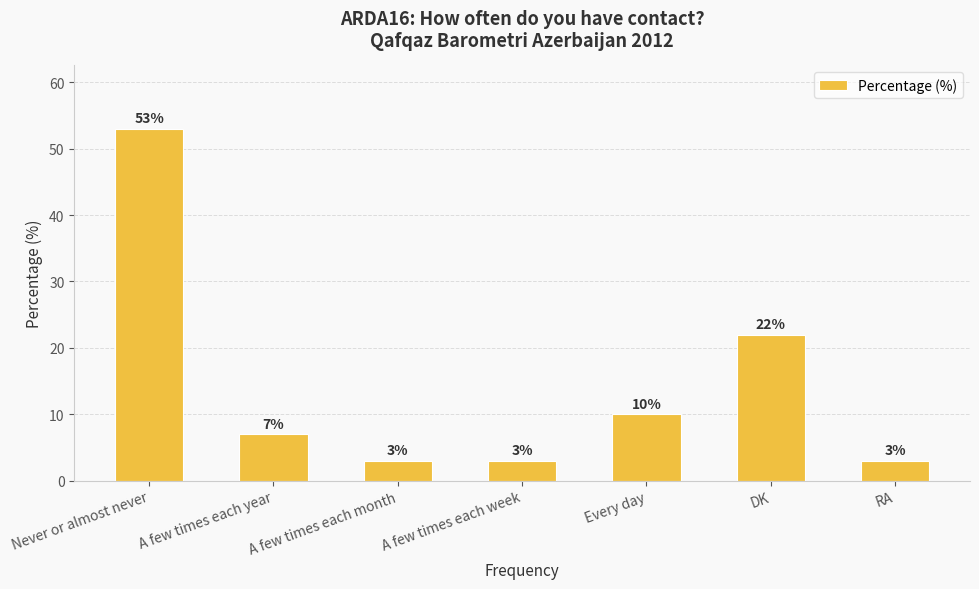

At which label does the data first exceed 7?

Never or almost never